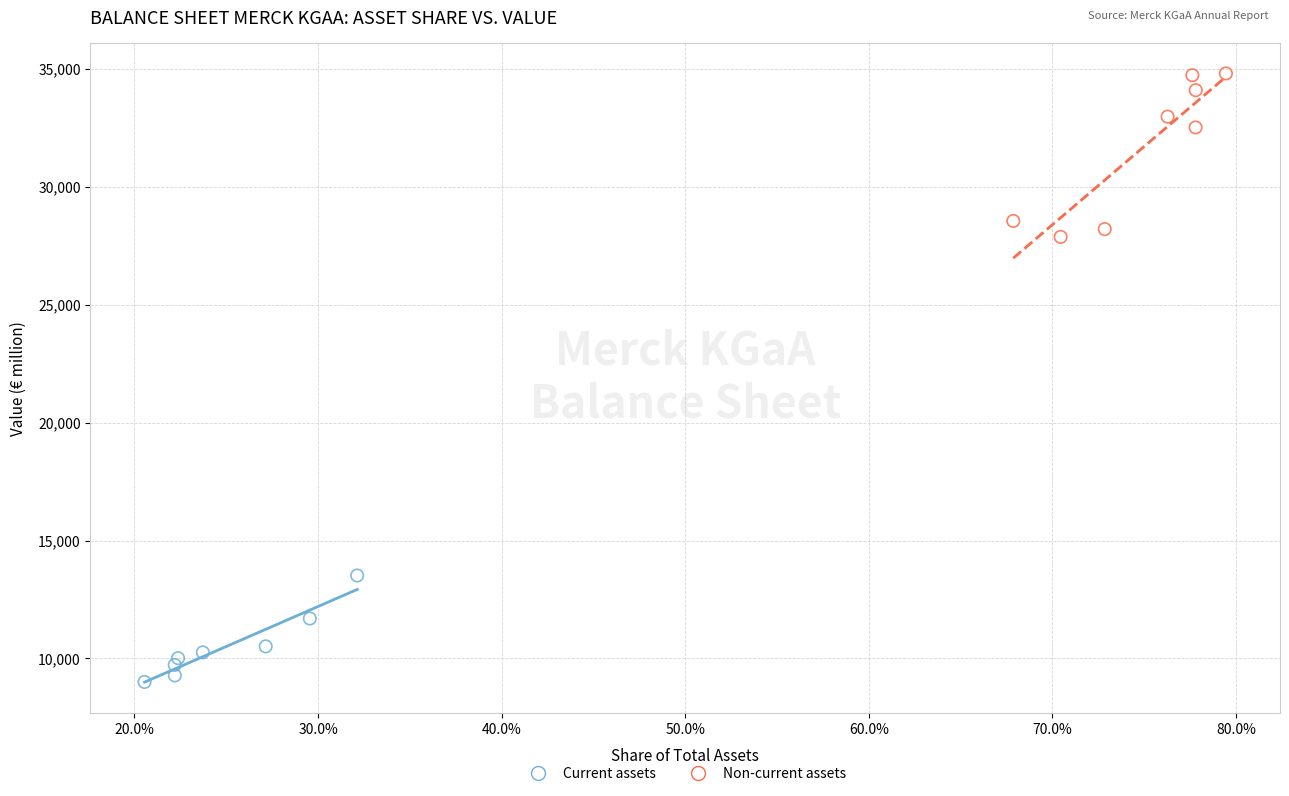

Which series has the largest Y range (max minus min)?

Non-current assets